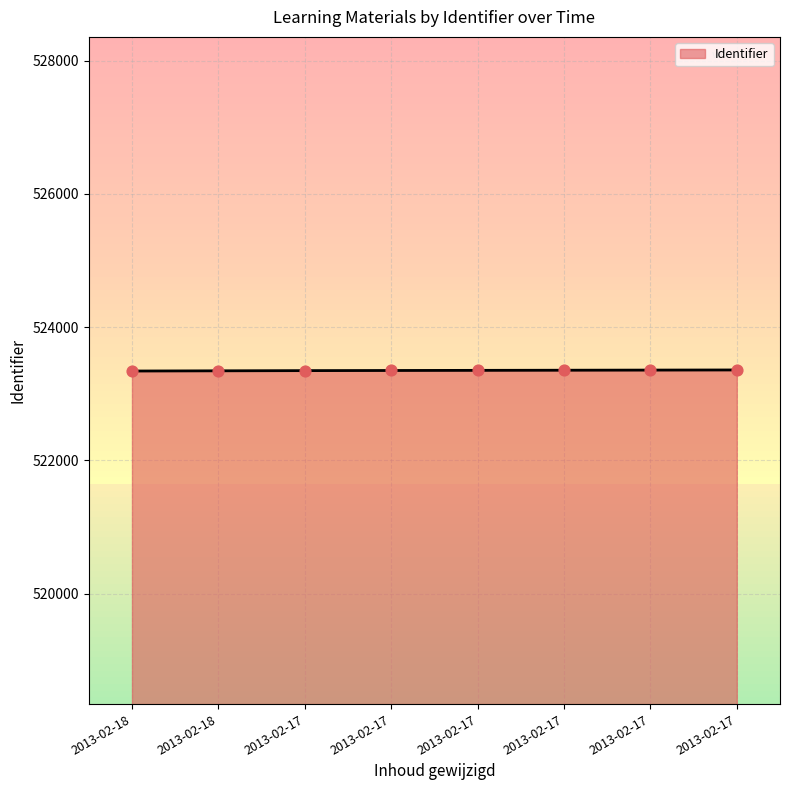

Which has a higher value, 2013-02-18 or 2013-02-18?

2013-02-18